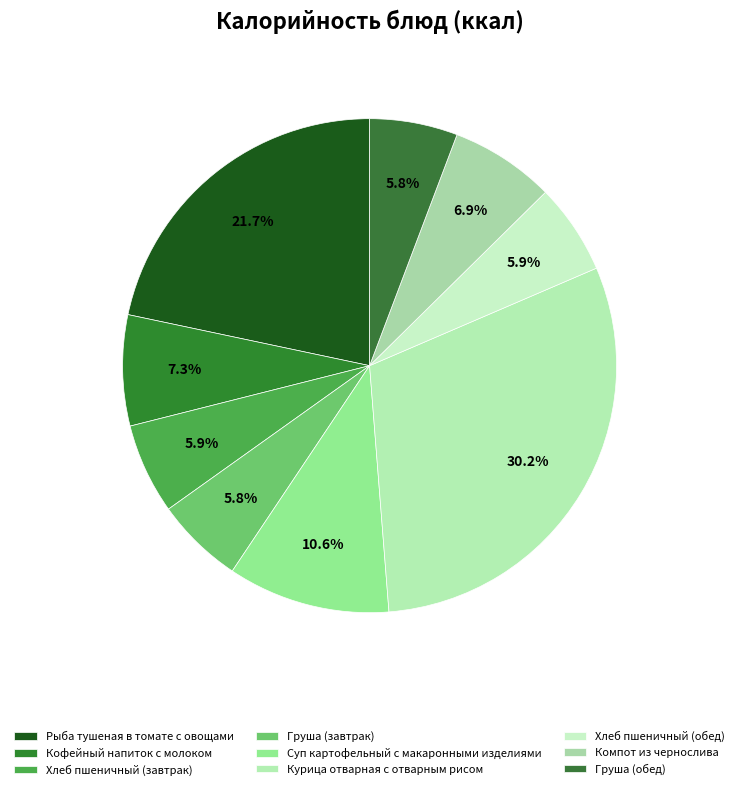

To the nearest percent, what percentage of the pie is Курица отварная с отварным рисом?

30%